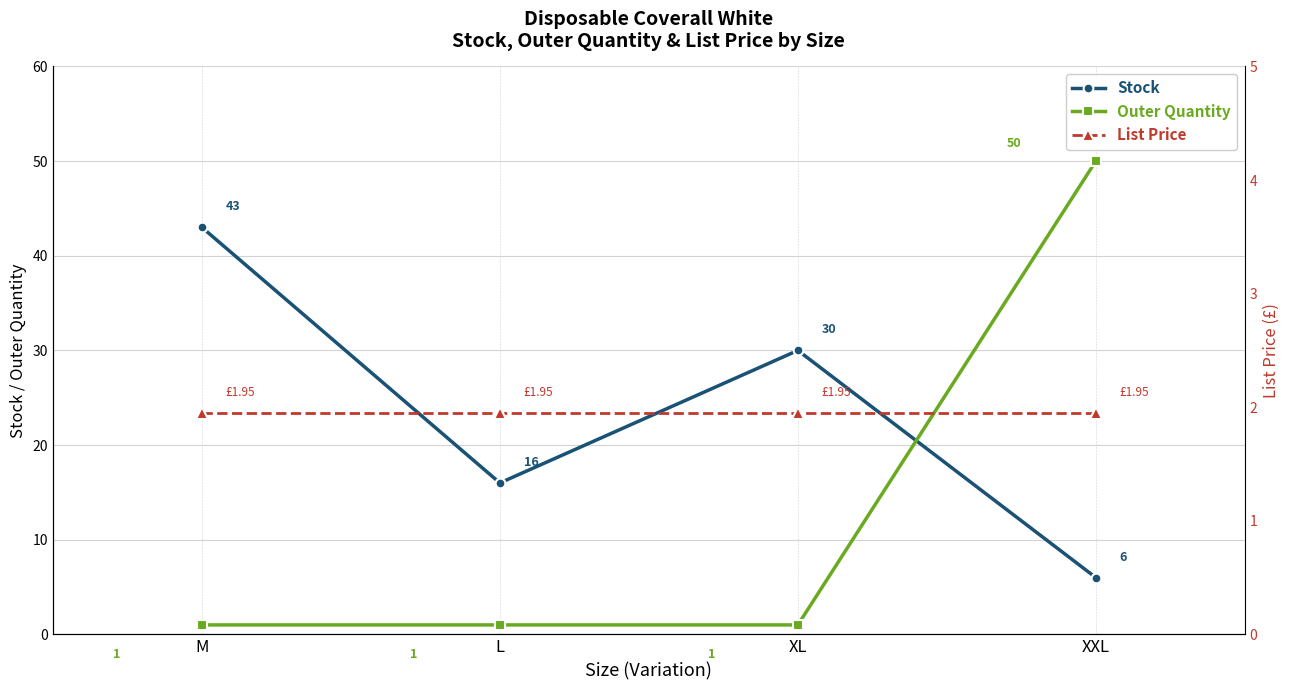

Reading left to right, what are all the values shown in this chart?

Stock: M=43.0	L=16.0	XL=30.0	XXL=6.0
Outer Quantity: M=1.0	L=1.0	XL=1.0	XXL=50.0
List Price: M=1.9	L=1.9	XL=1.9	XXL=1.9